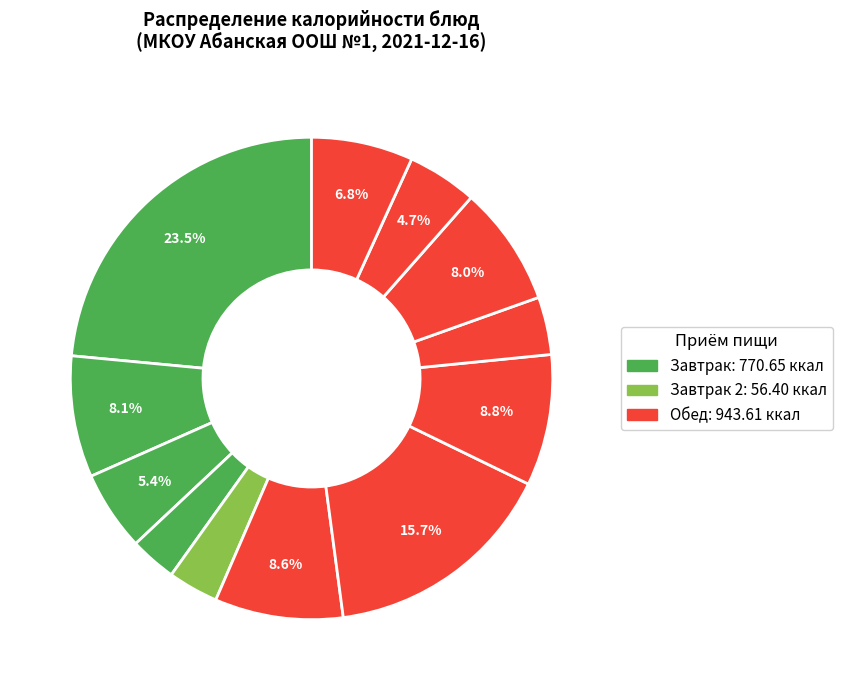

Which slice is the largest?

плов из птицы